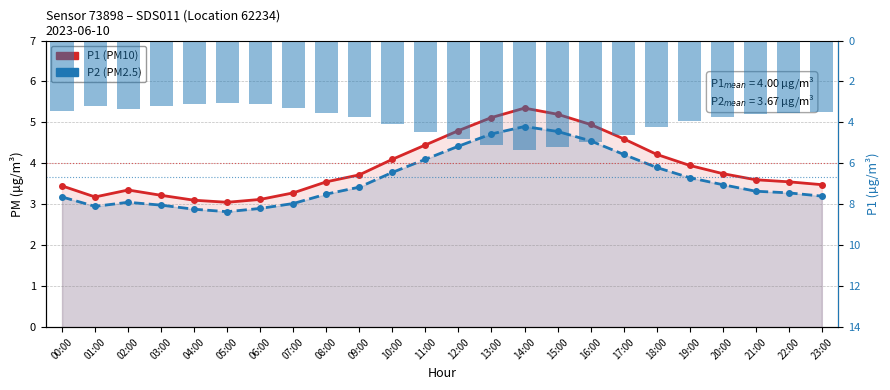

How many groups of bars are there?

24